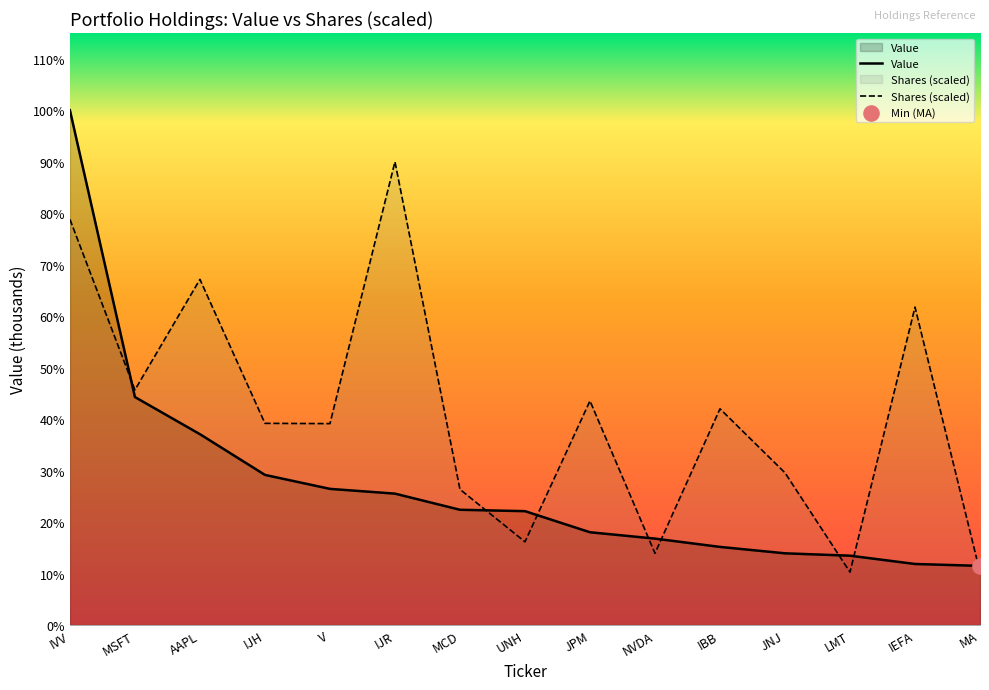

At how many categories does at least one series exceed 29201?

4